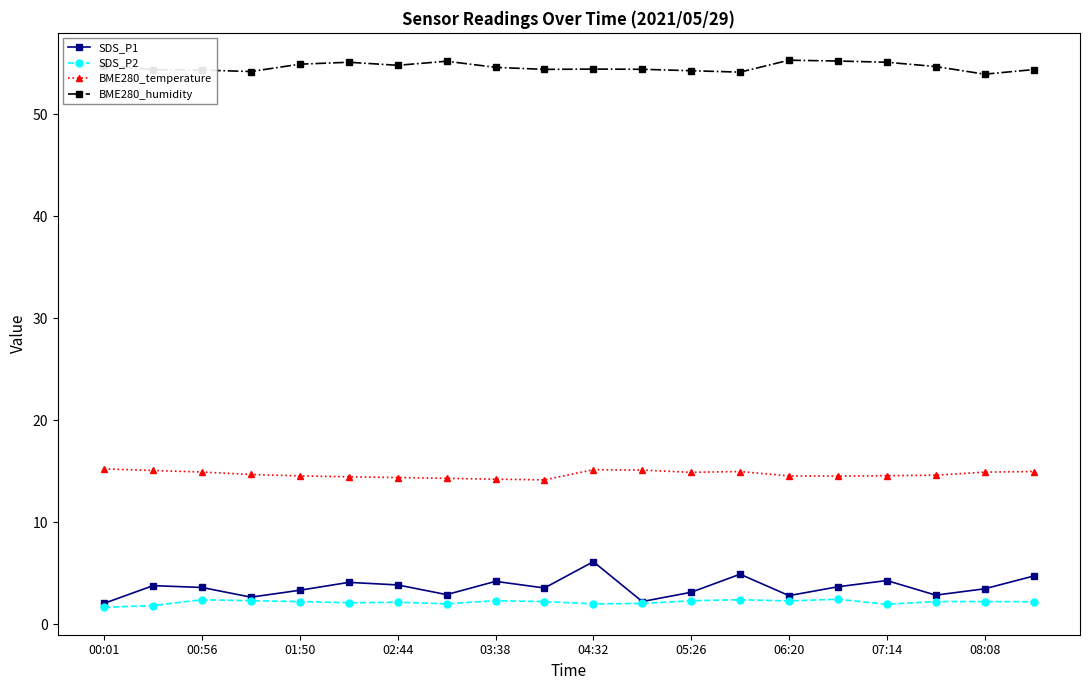

Which series has the largest total across all categories?

BME280_humidity